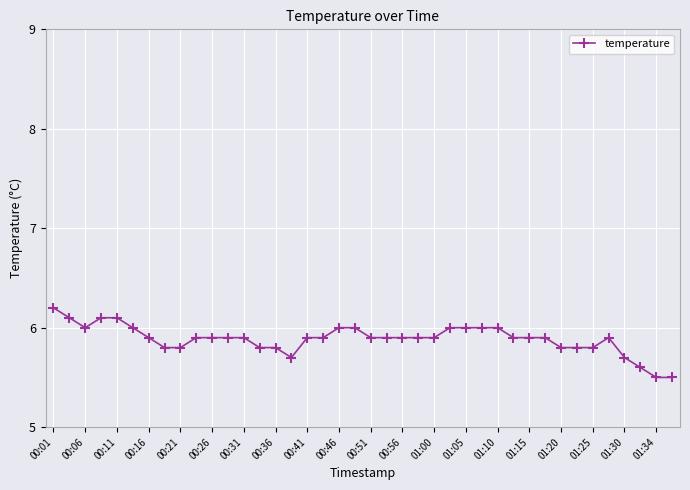

What is the value of the 25th point from the left?

5.9